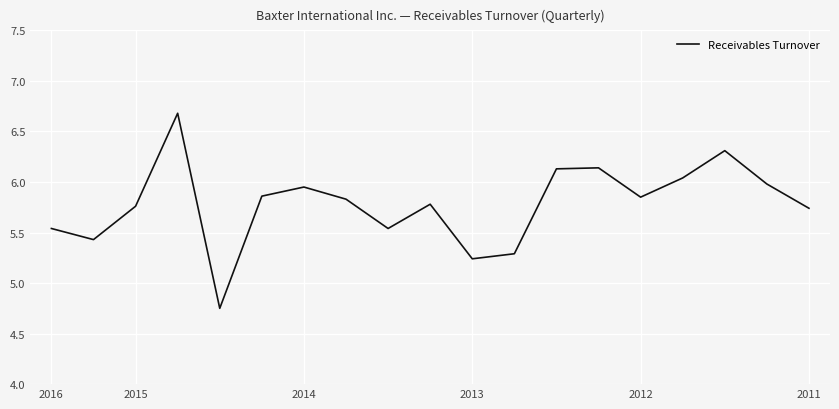

What is the maximum value shown in the chart?

6.7